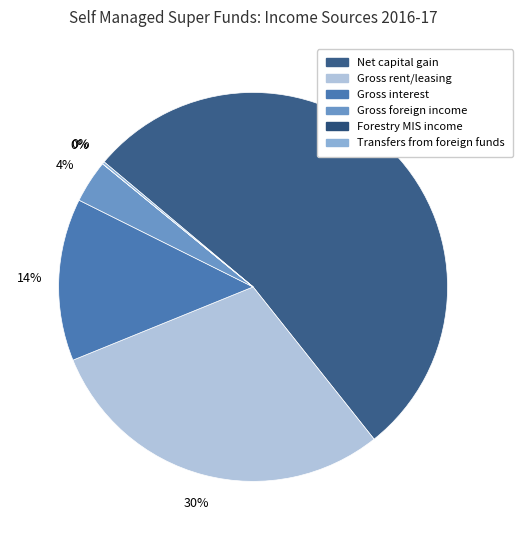

How many slices are in this pie chart?

6